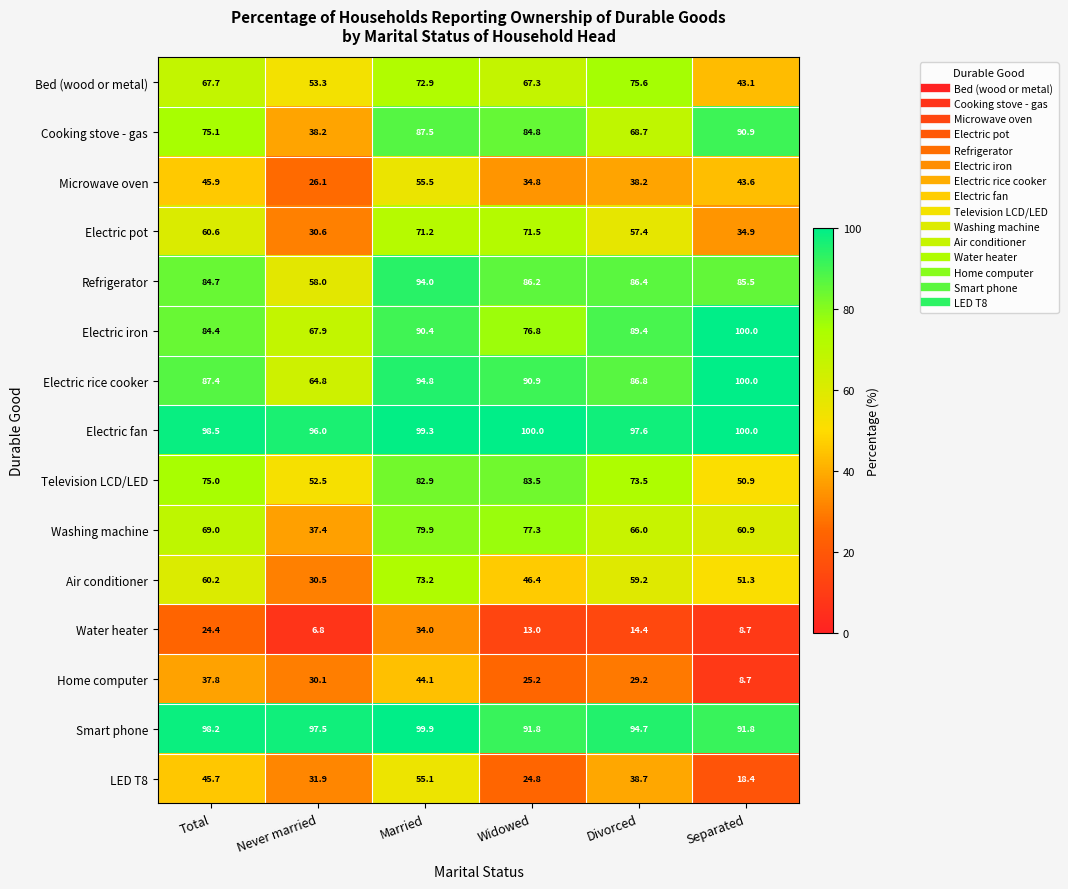

At Divorced, list the series in order from largest to smallest.

Electric fan, Smart phone, Electric iron, Electric rice cooker, Refrigerator, Bed (wood or metal), Television LCD/LED, Cooking stove - gas, Washing machine, Air conditioner, Electric pot, LED T8, Microwave oven, Home computer, Water heater